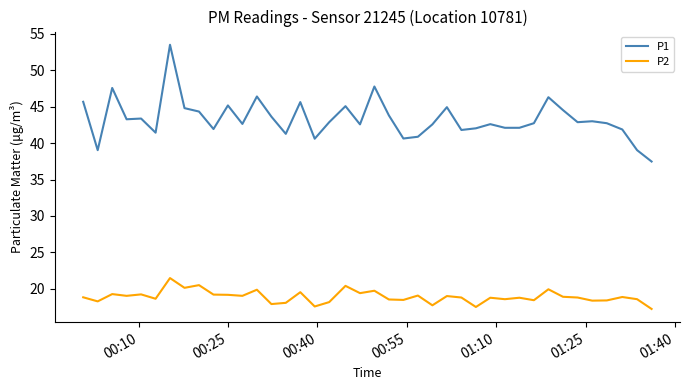

List the series in order of their overall mean, highest first.

P1, P2